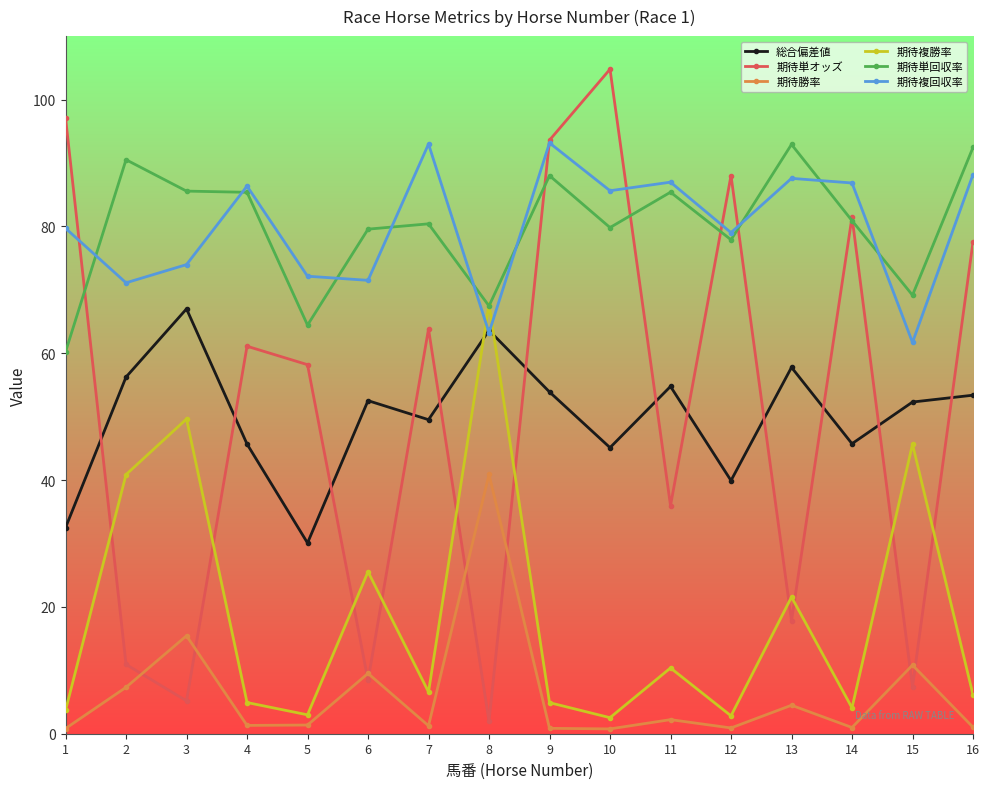

True or false: 総合偏差値 and 期待単回収率 intersect in this chart.

False